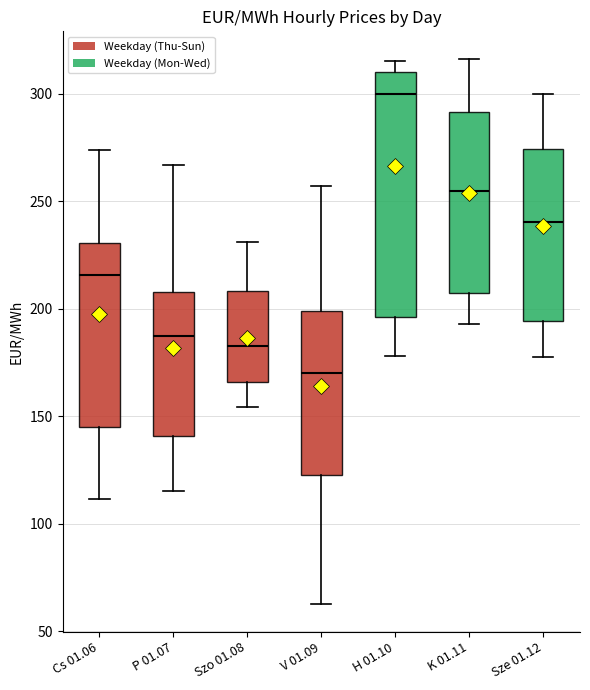

Which box is the tallest, from its lower edge to its upper edge?

H 01.10